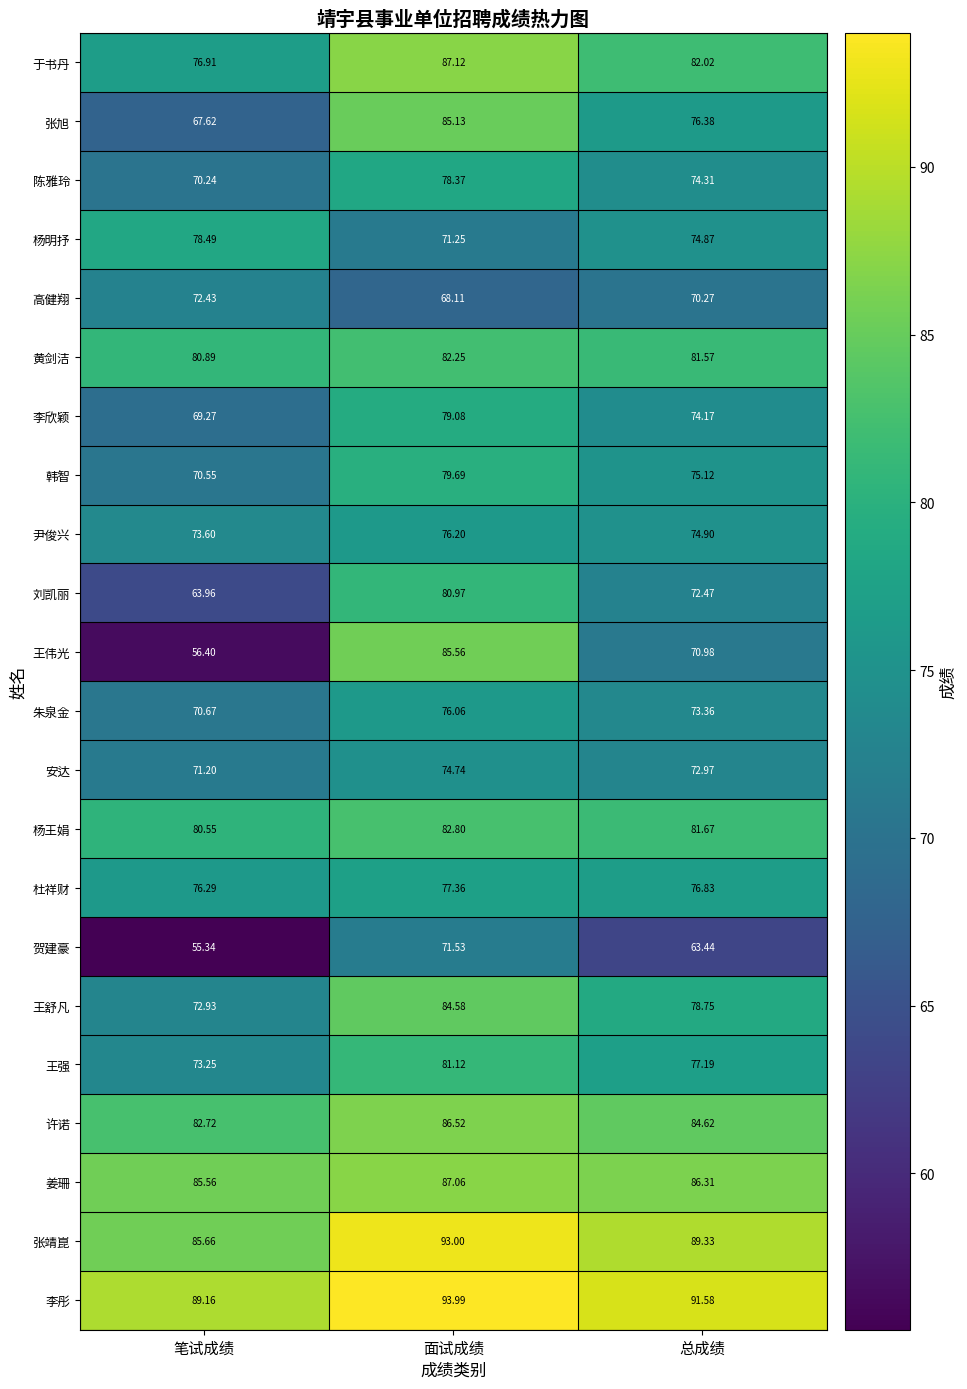

List the labels in order of 安达 value, largest first.

面试成绩, 总成绩, 笔试成绩